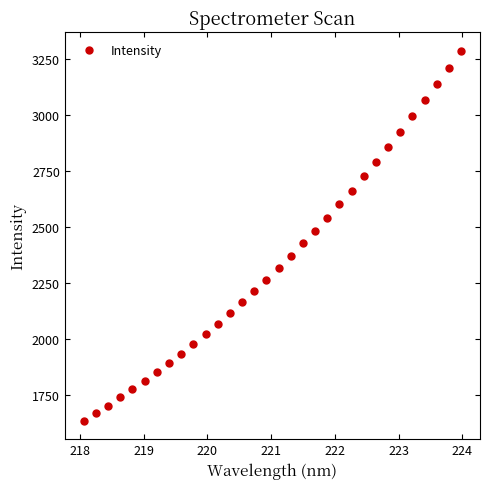

What is the range of Y values (max minus min)?

1650.4